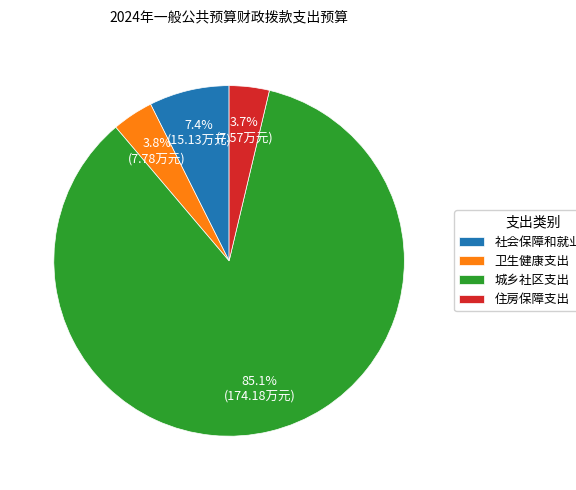

To the nearest percent, what percentage of the pie is 城乡社区支出?

85%